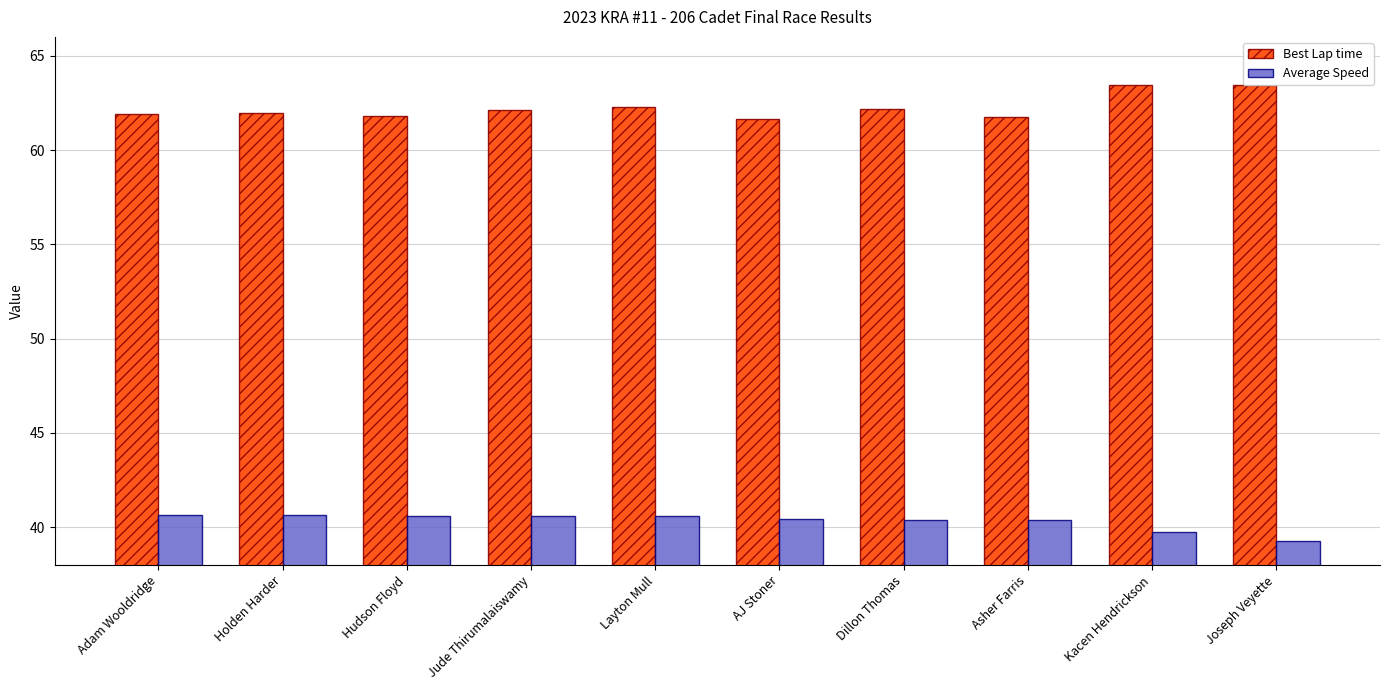

At which label does Average Speed reach its minimum?

Joseph Veyette